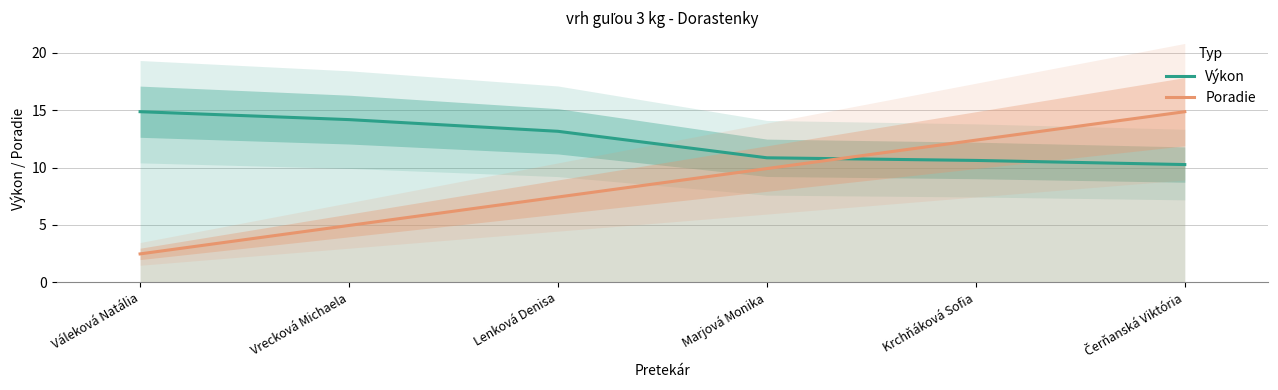

How many lines are shown in the chart?

2